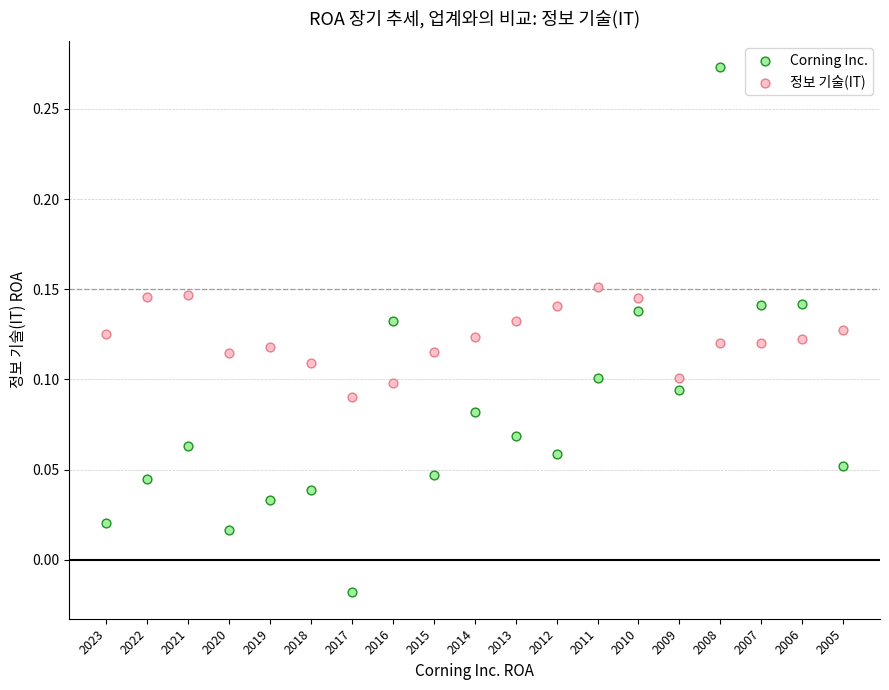

Which series contains the lowest Y value?

Corning Inc.